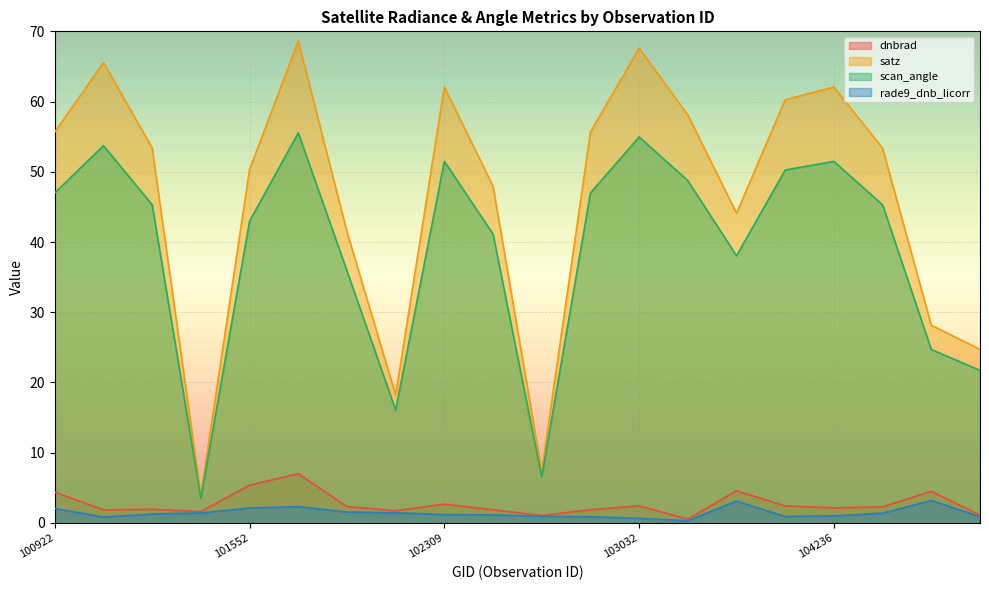

What is the value of the scan_angle point at the 3rd from the left?

45.3